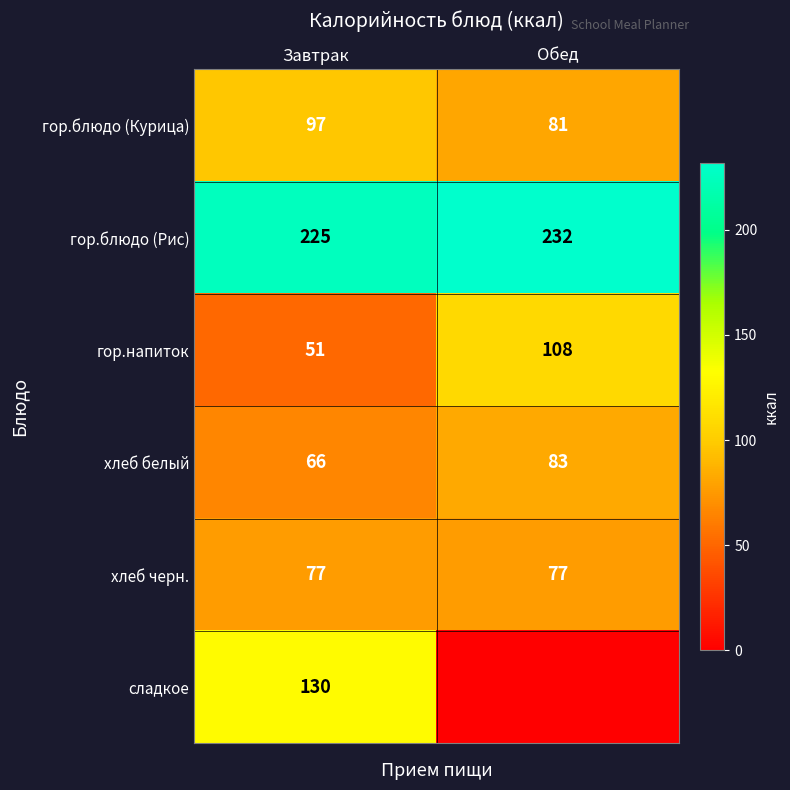

How many series are shown in this chart?

6